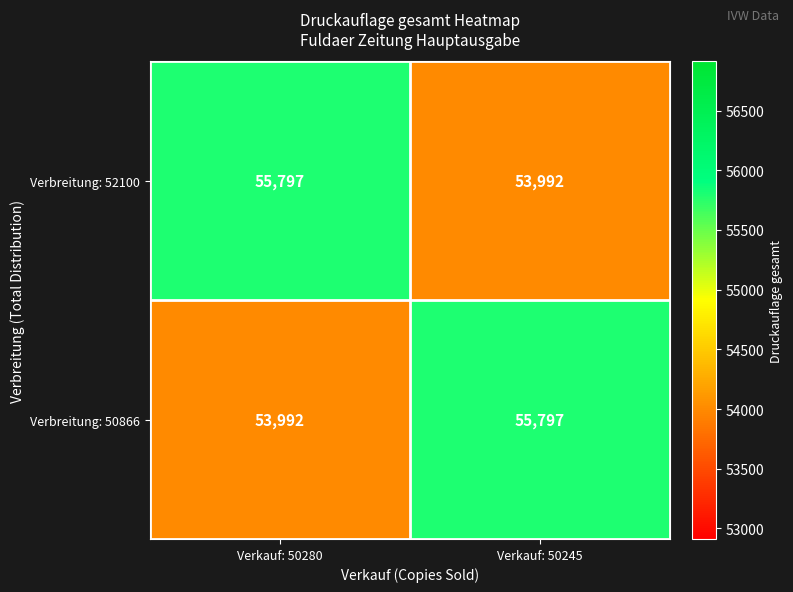

What is the highest value of the Verbreitung: 50866 series?

55797